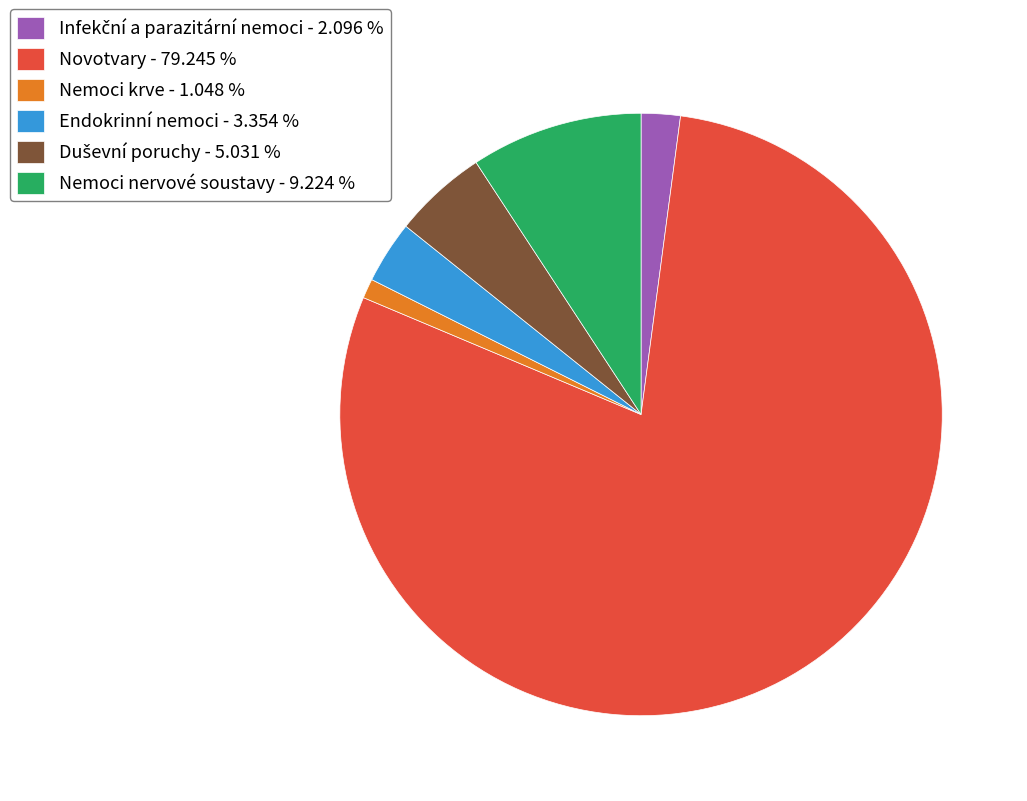

Between Endokrinní nemoci - 3.354 % and Nemoci nervové soustavy - 9.224 %, which is larger?

Nemoci nervové soustavy - 9.224 %